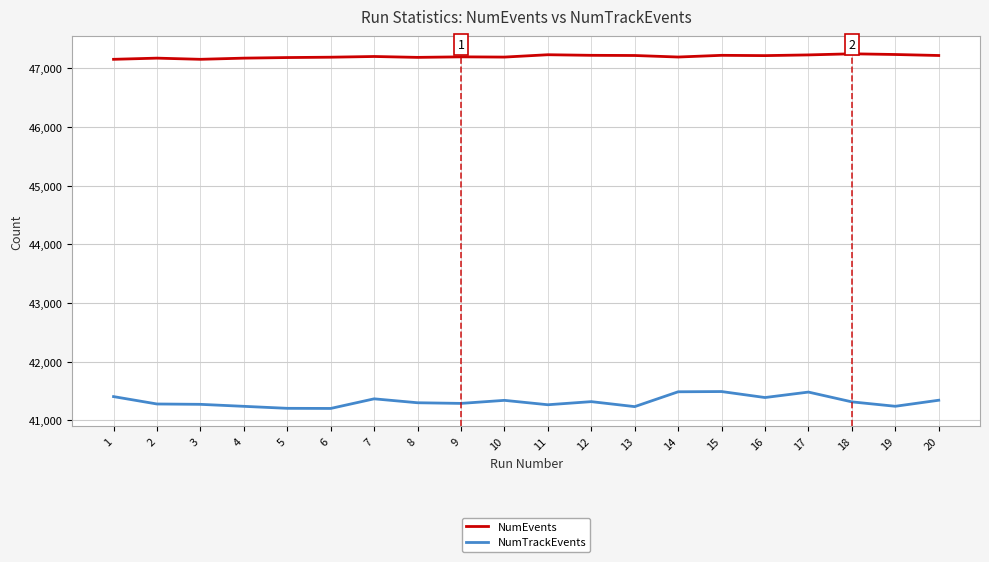

Which series has the largest range (max minus min)?

NumTrackEvents